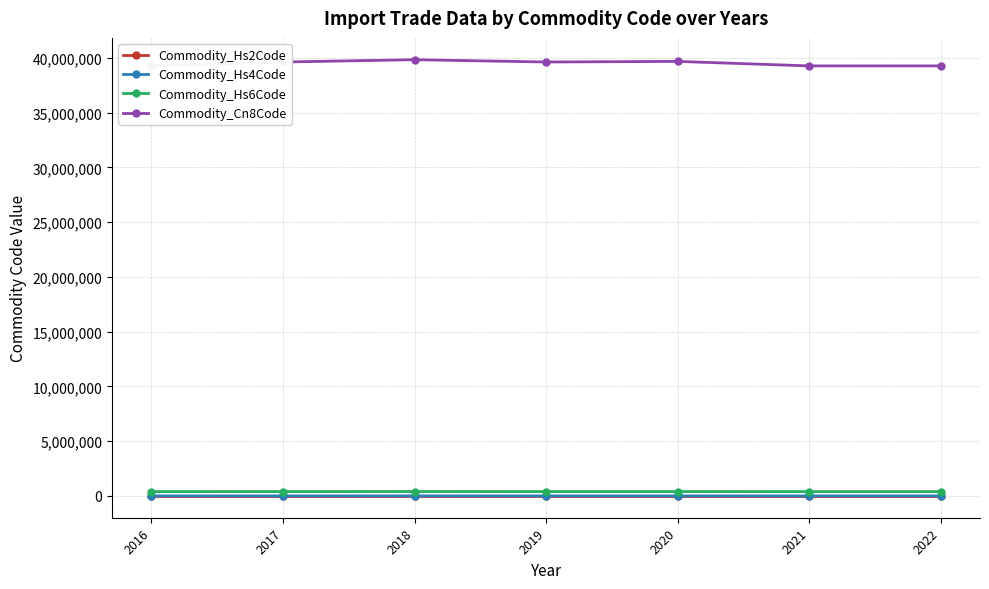

True or false: Commodity_Hs4Code and Commodity_Hs2Code cross at least once.

False